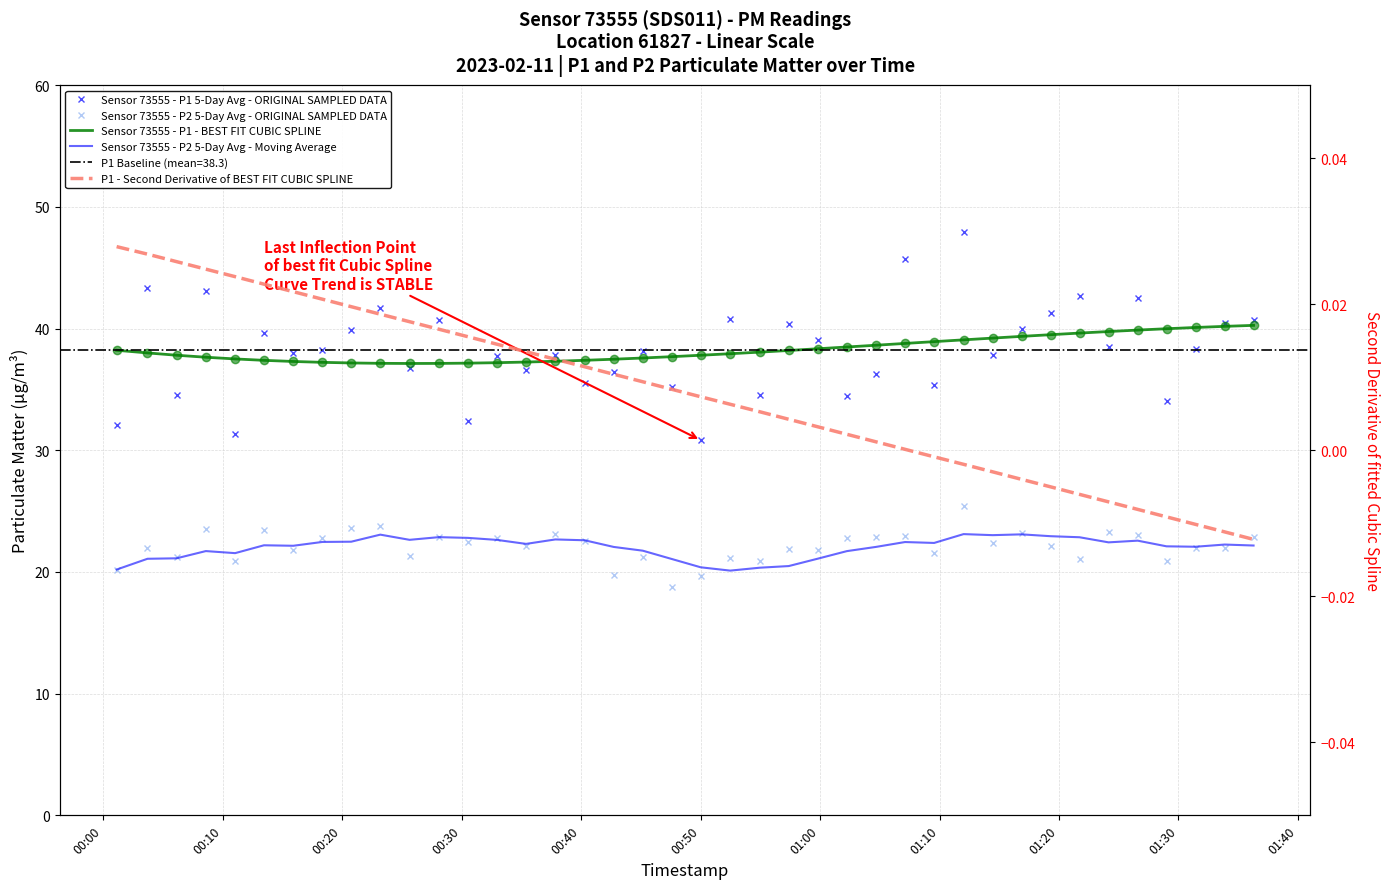

True or false: Sensor 73555 - P1 - BEST FIT CUBIC SPLINE has more than 0 points higher than both neighbors.

False